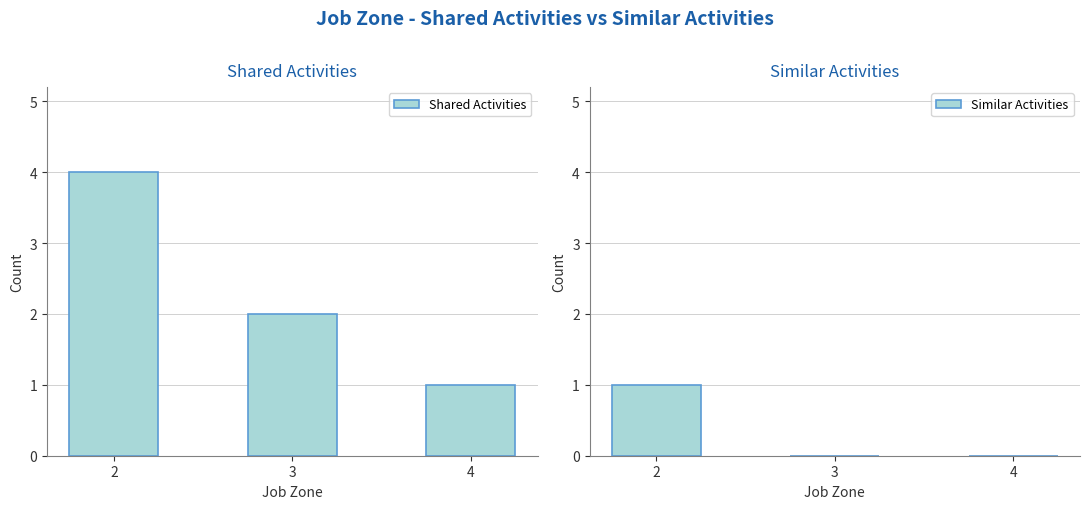

Is it true that Shared Activities equals 1 at 4?

True